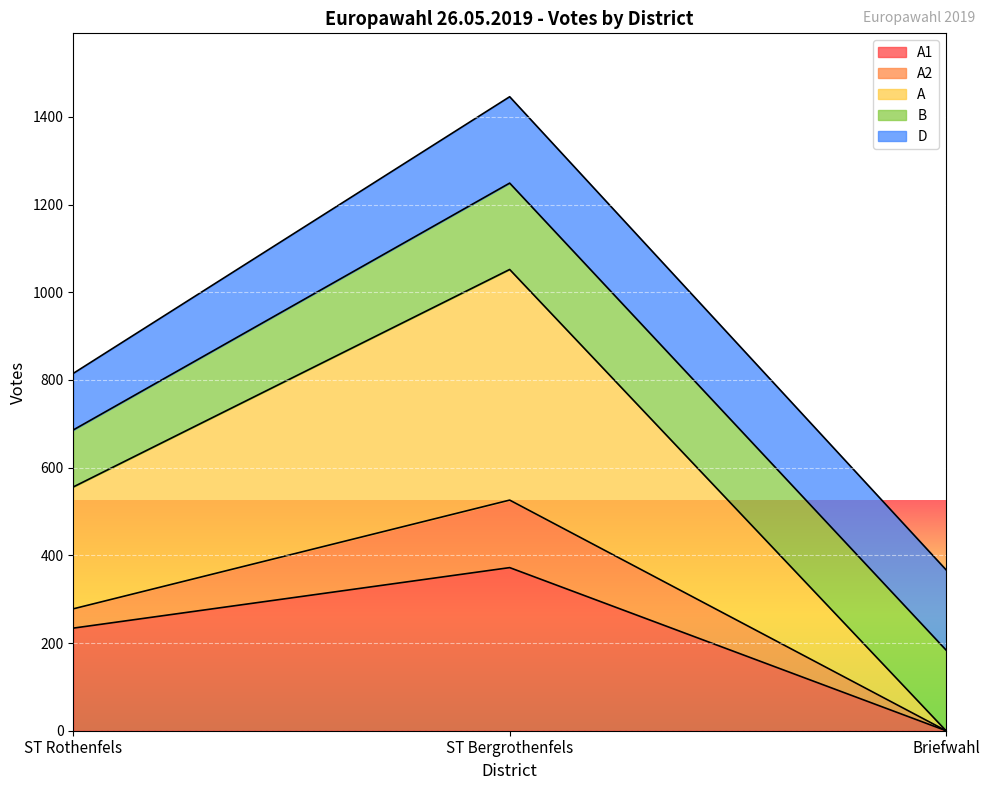

Count the A1 values in the range 0 to 372.

3